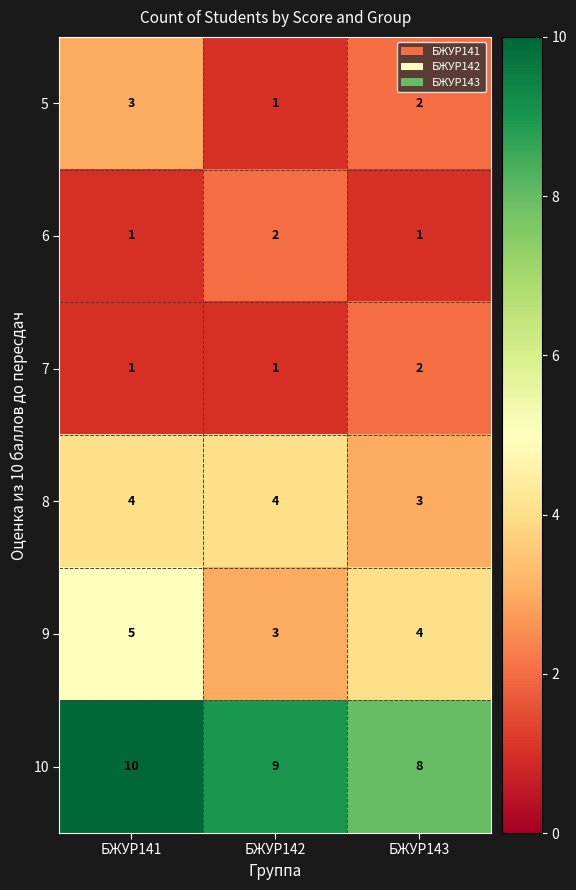

At which category is the sum across all series the highest?

БЖУР141